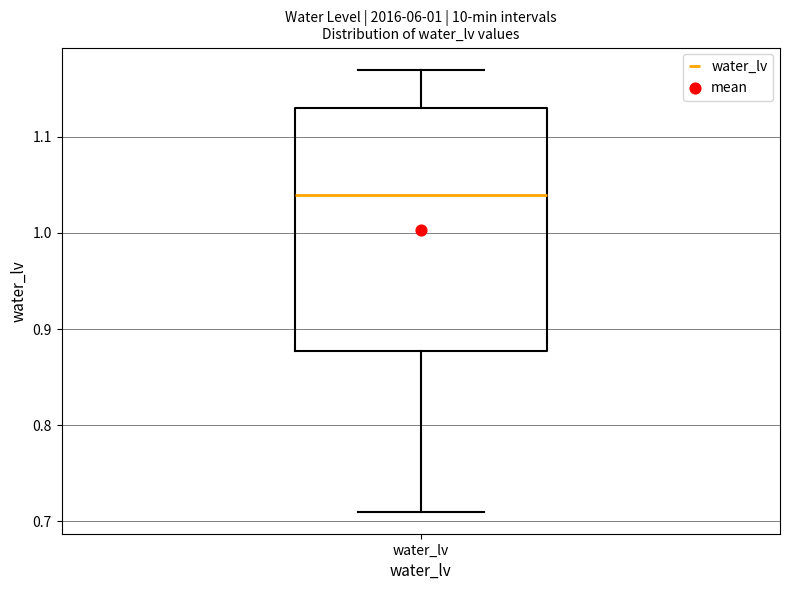

Where does the lower whisker of the box for water_lv end on the y-axis? The values are not printed on the chart, so give them approximately, as read against the axis.

0.71